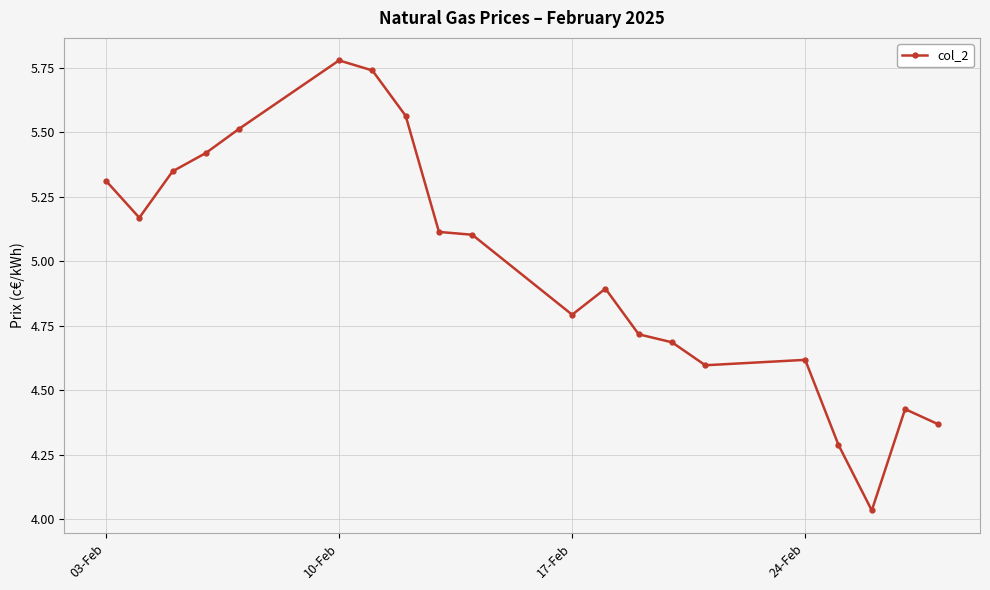

What is the difference between the maximum and minimum values?

1.7